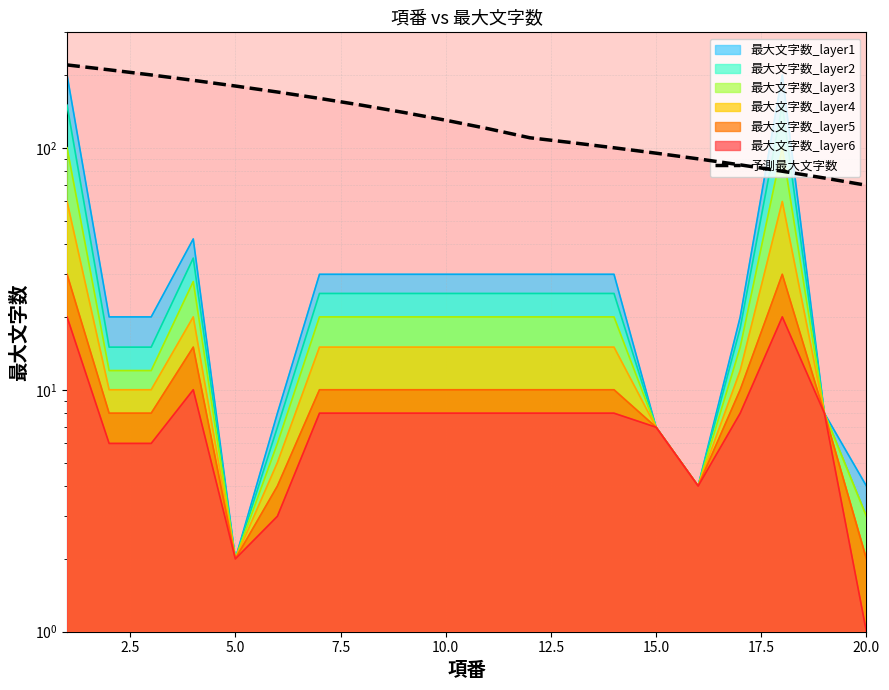

Count the number of categories in the chart.

20